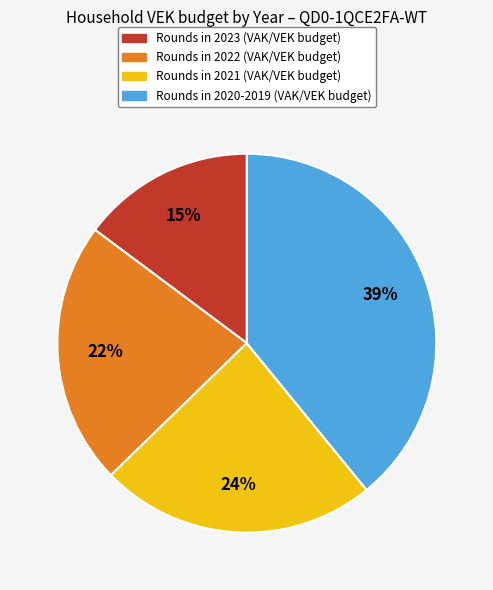

To the nearest percent, what is the difference between the largest and smallest slice percentages?

24%